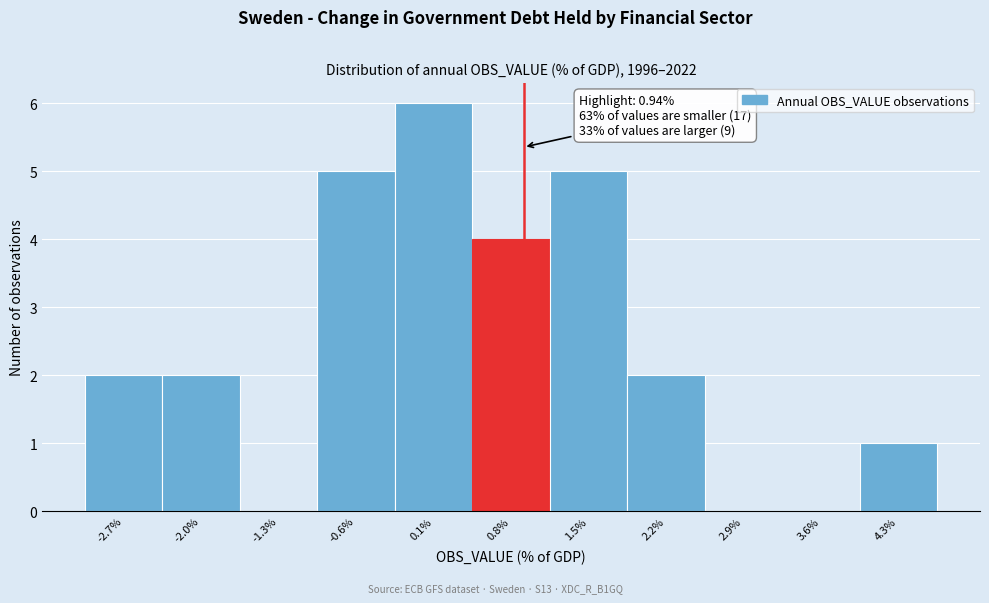

Over which range of the x-axis is the bar tallest?

-0.2 to 0.5